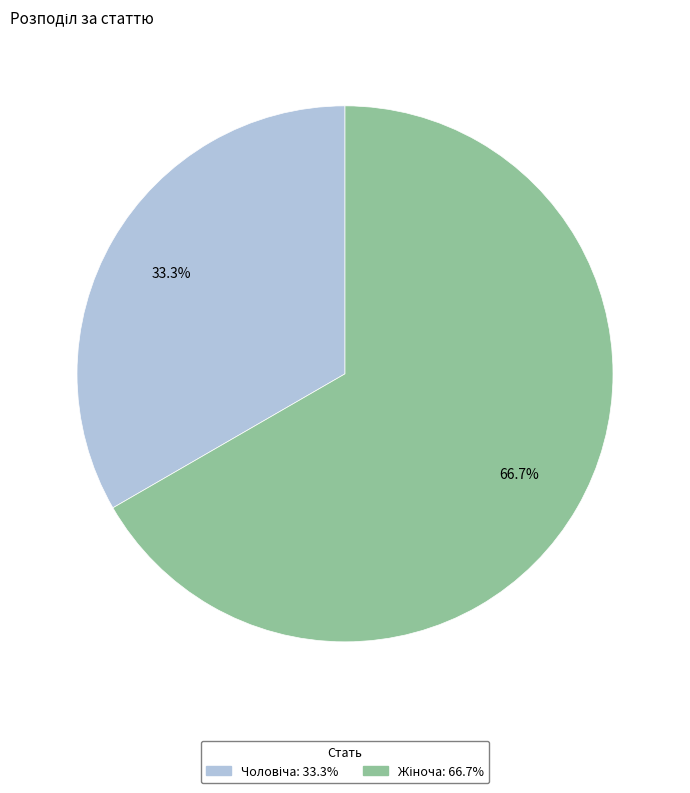

To the nearest percent, what portion does Жіноча represent?

67%